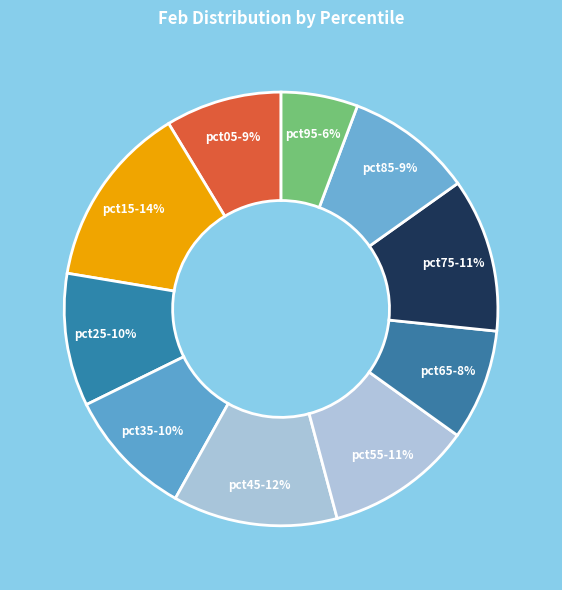

True or false: pct05 accounts for 1% of the total.

False